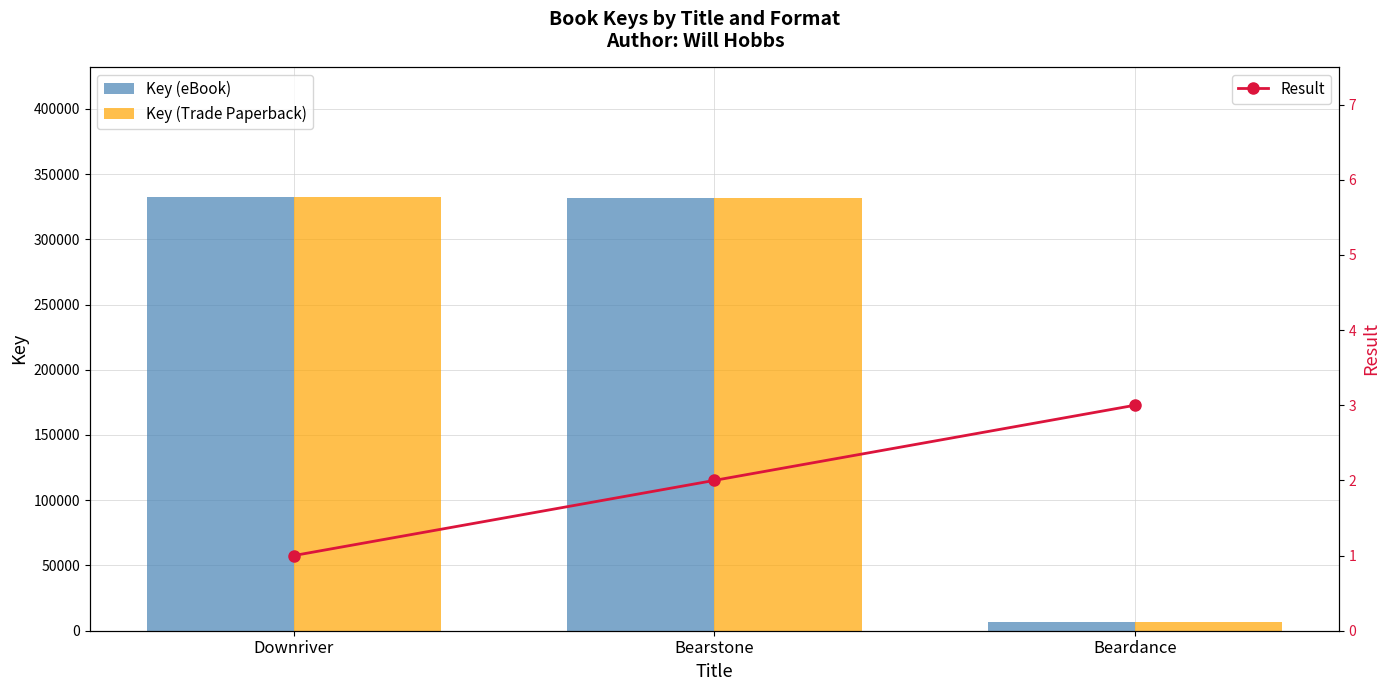

How many values in the Key (eBook) series are below 331957?

1